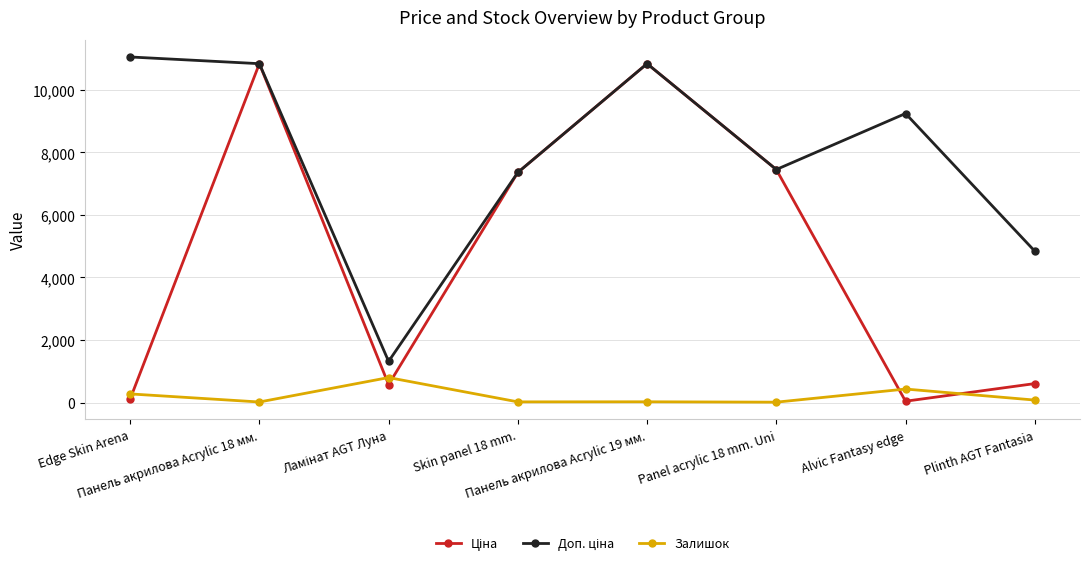

At how many categories does at least one series exceed 6332?

6